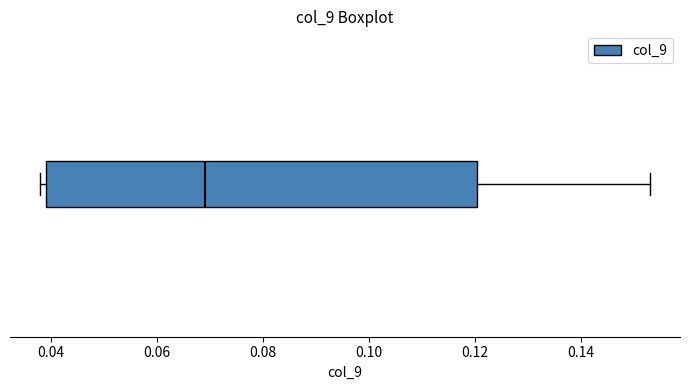

Where is the right edge of the box on the x-axis? The values are not printed on the chart, so give them approximately, as read against the axis.

0.120